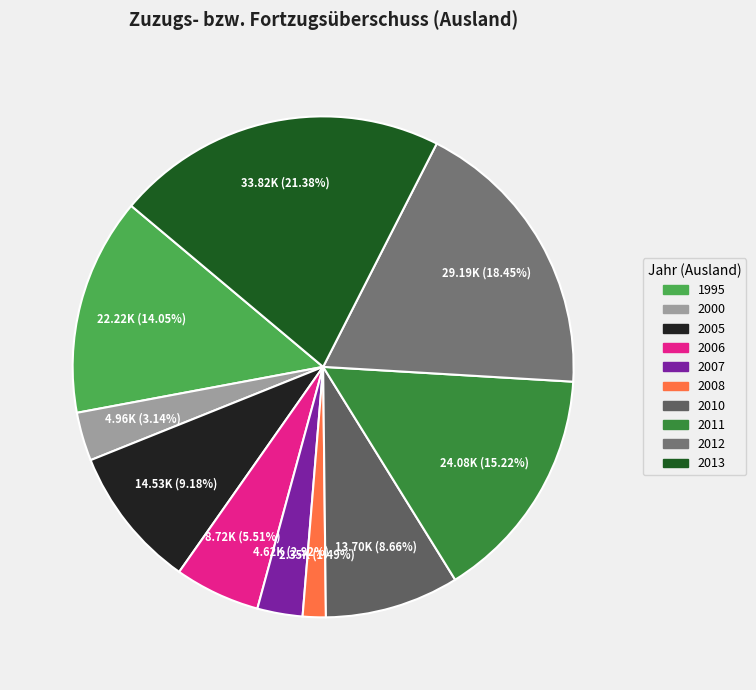

True or false: 1995 accounts for 6% of the total.

False